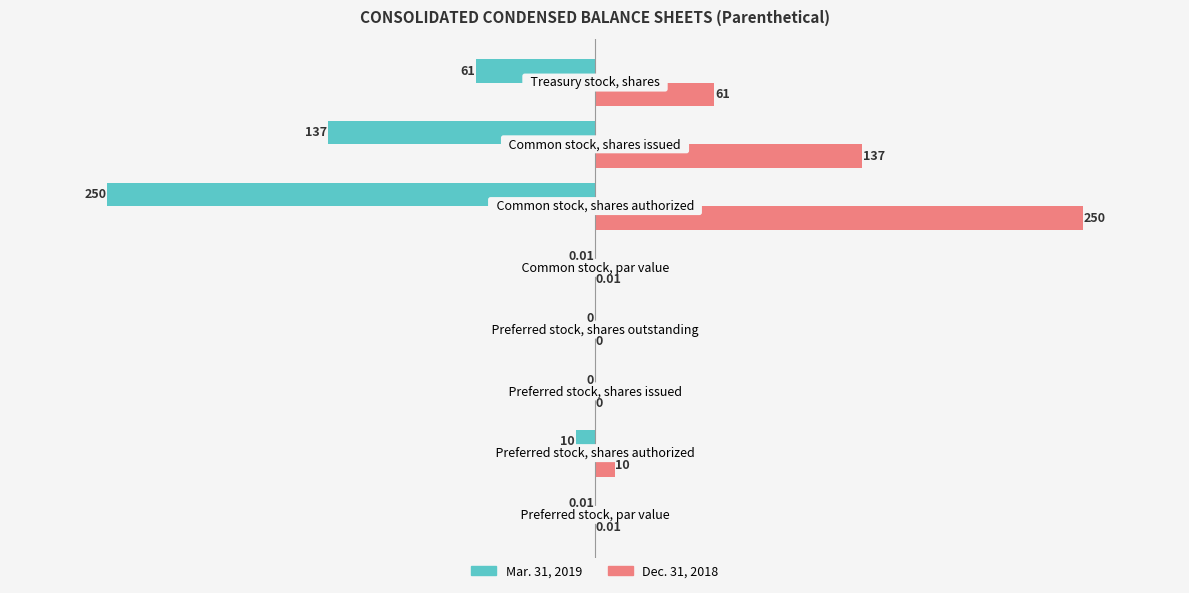

What is the sum of all Dec. 31, 2018 values?

458.0